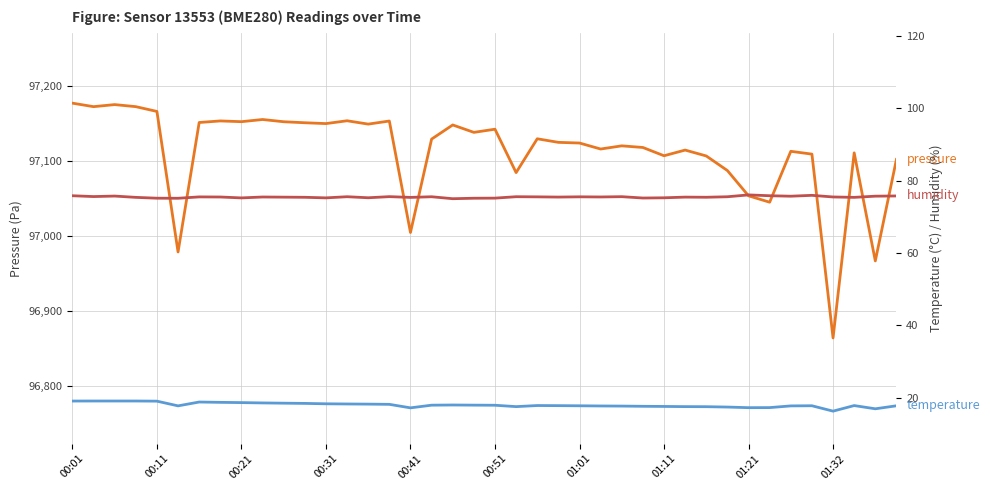

What are all the series names shown in the legend?

pressure, temperature, humidity